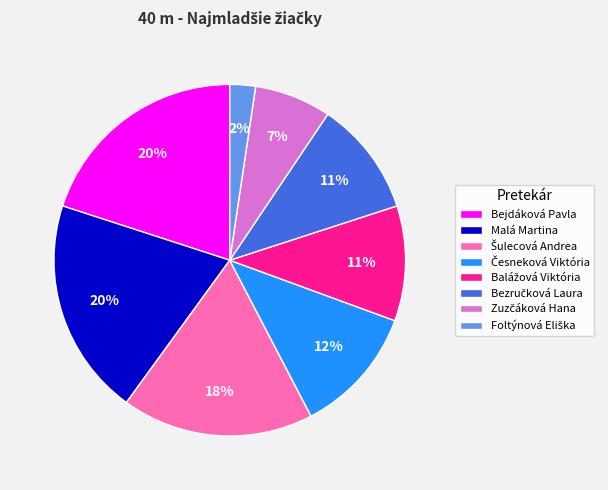

To the nearest percent, what is the average slice percentage?

12%